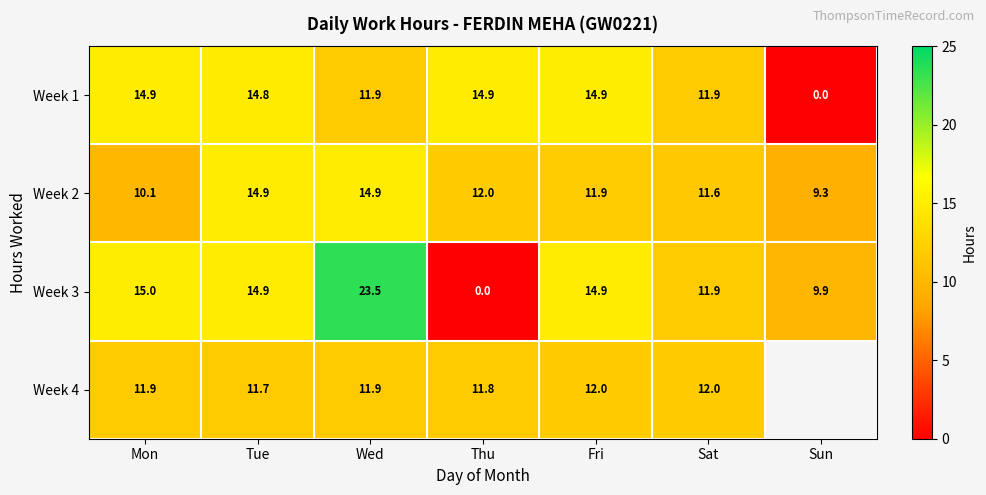

Which series changed the most between Mon and Thu?

Week 3